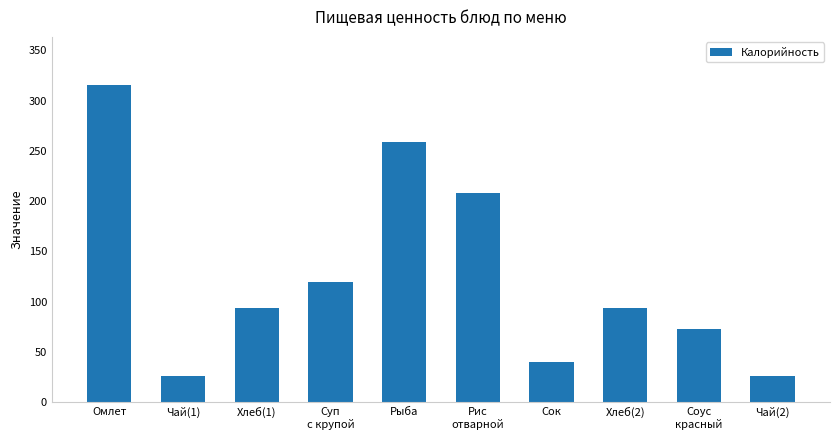

What is the change in value from Чай(1) to Хлеб(2)?

+68